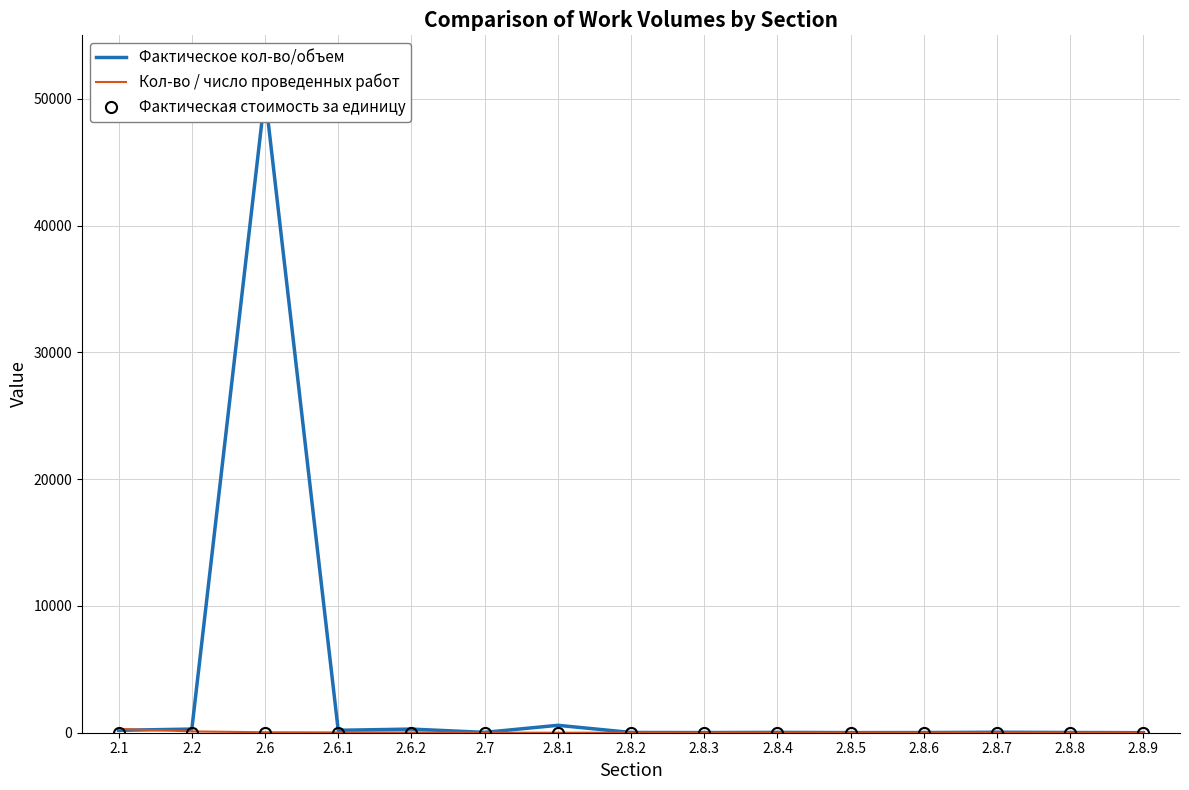

What is the difference between the highest and lowest values at 2.1?

291